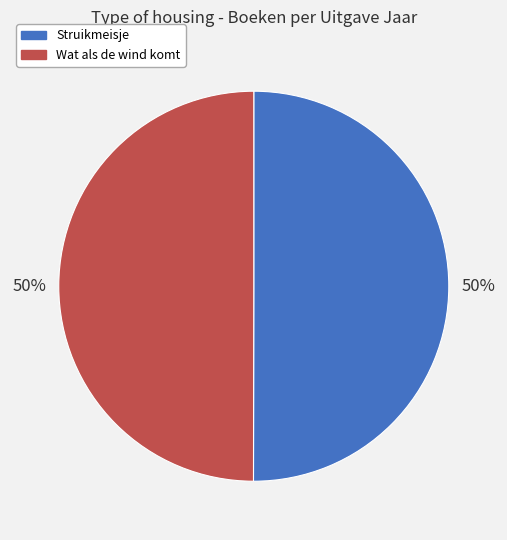

To the nearest percent, what is the combined percentage of Wat als de wind komt and Struikmeisje?

100%